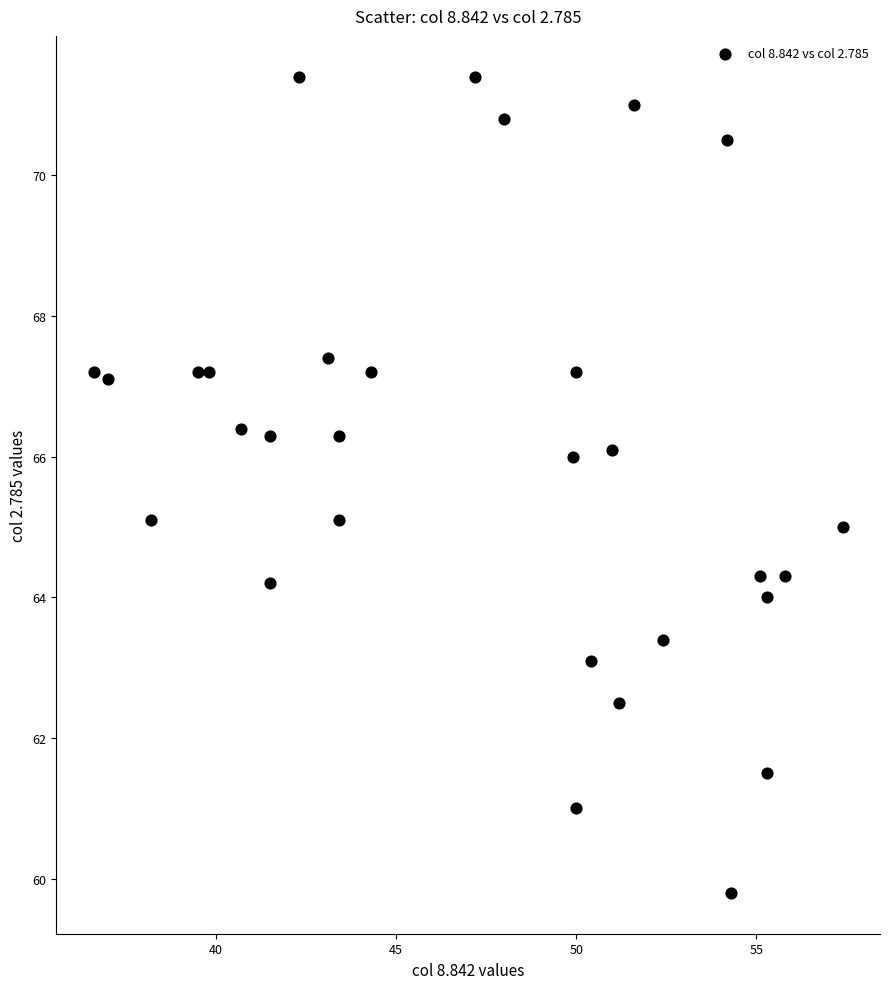

What is the range of Y values (max minus min)?

11.6